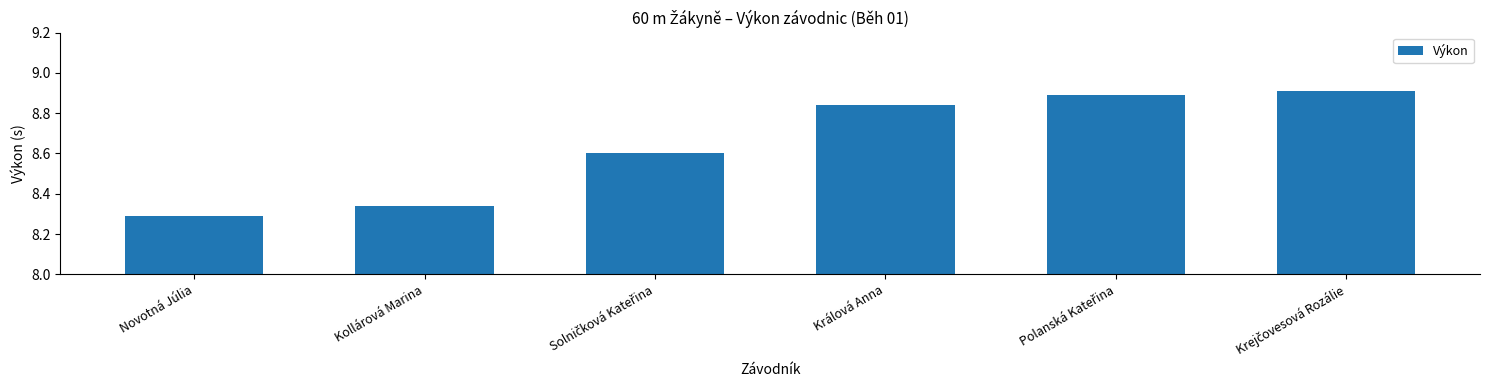

What is the maximum value shown in the chart?

8.9